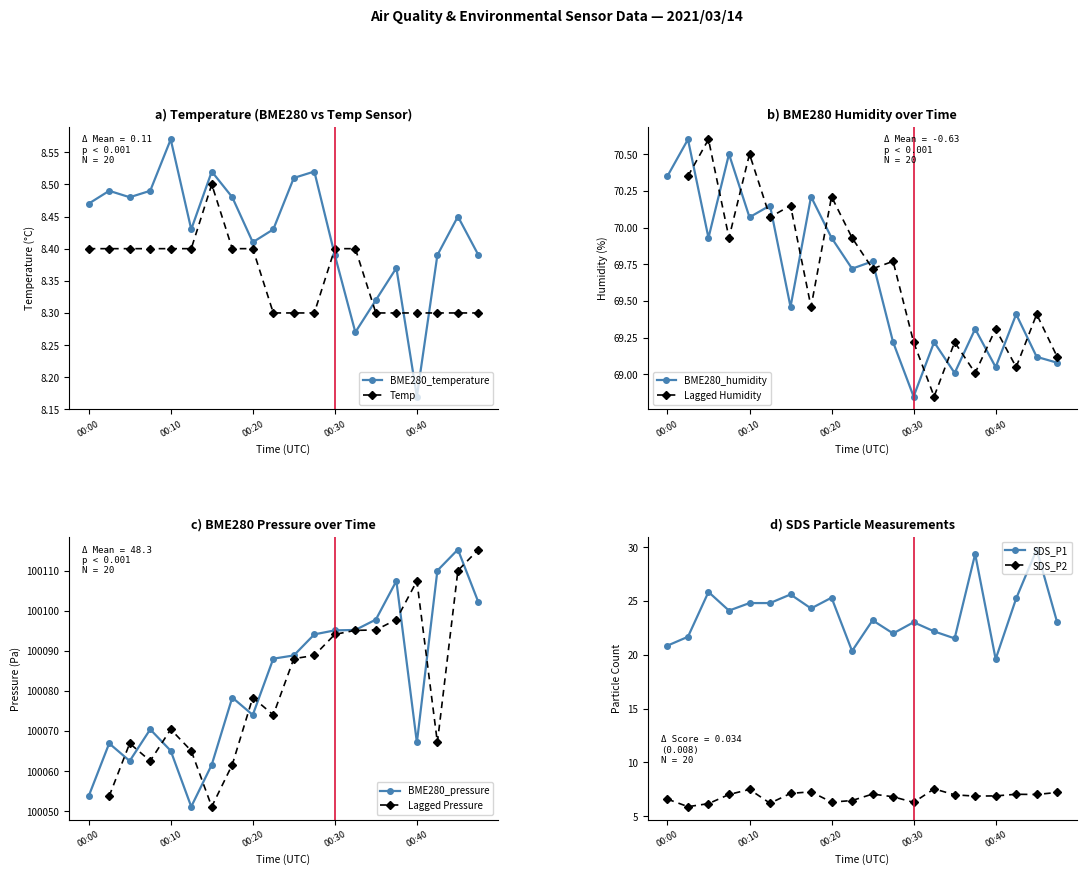

Which category has the highest value in the BME280_temperature series?

00:10